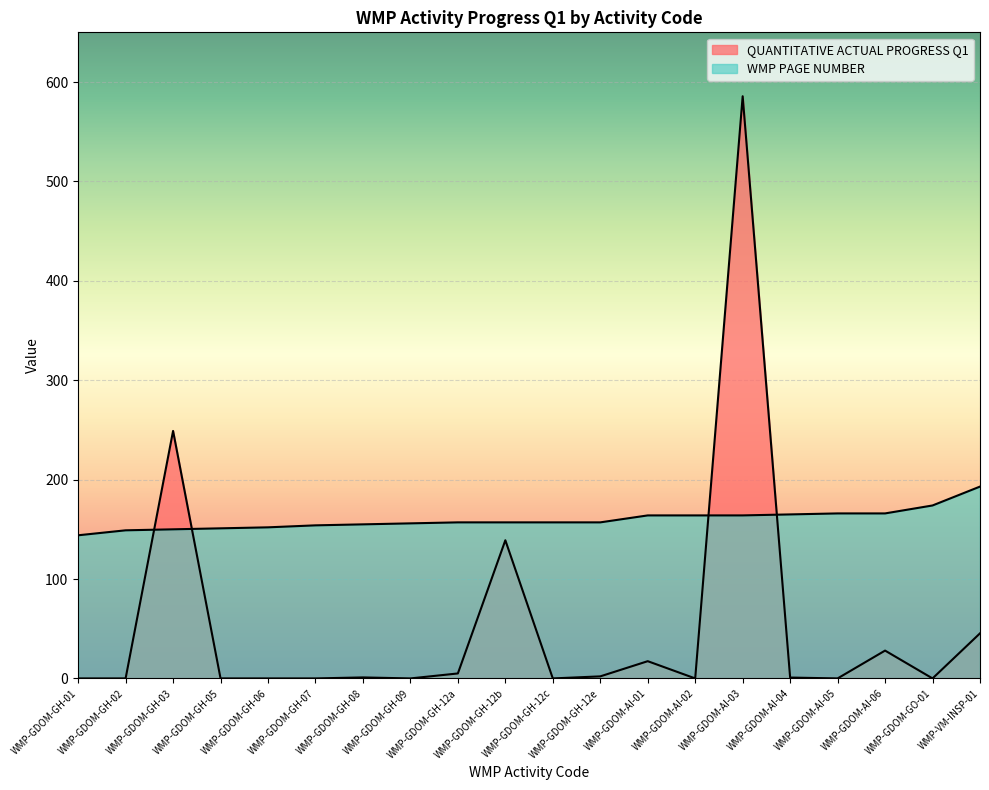

Where is QUANTITATIVE ACTUAL PROGRESS Q1 nearest to the value 292?

WMP-GDOM-GH-03